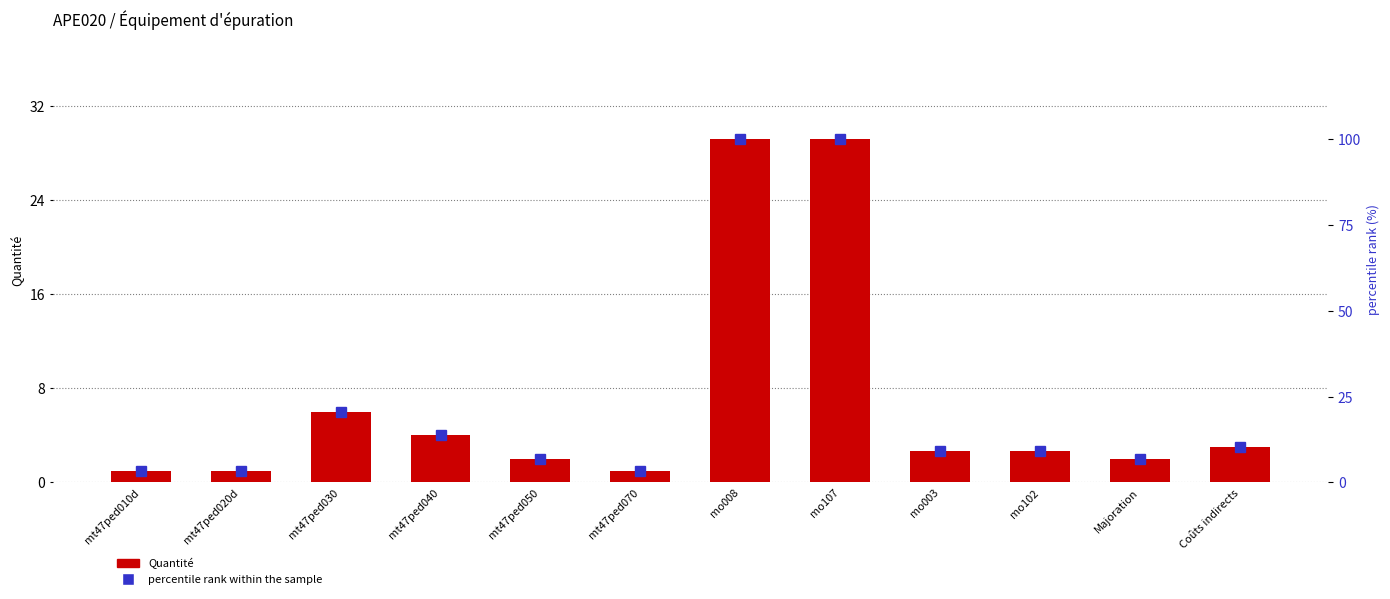

Is it true that Quantité equals 1.1 at mt47ped050?

False